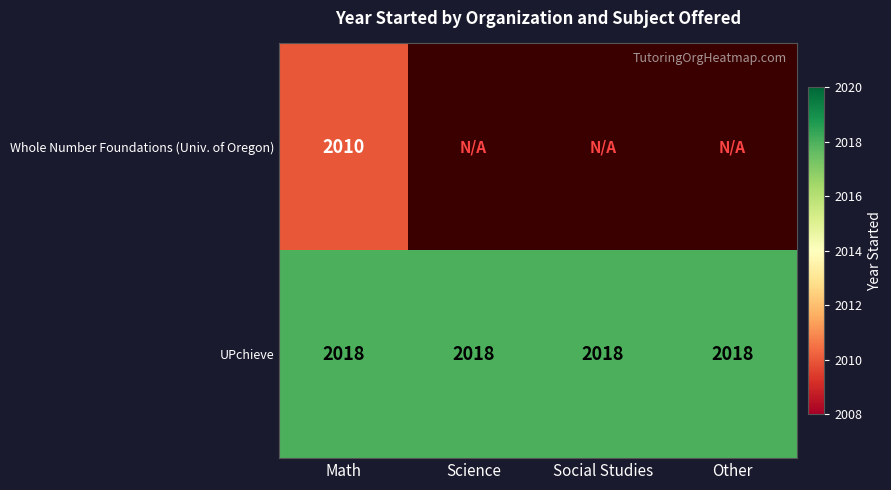

The value of UPchieve at Science is 2018. True or false?

True